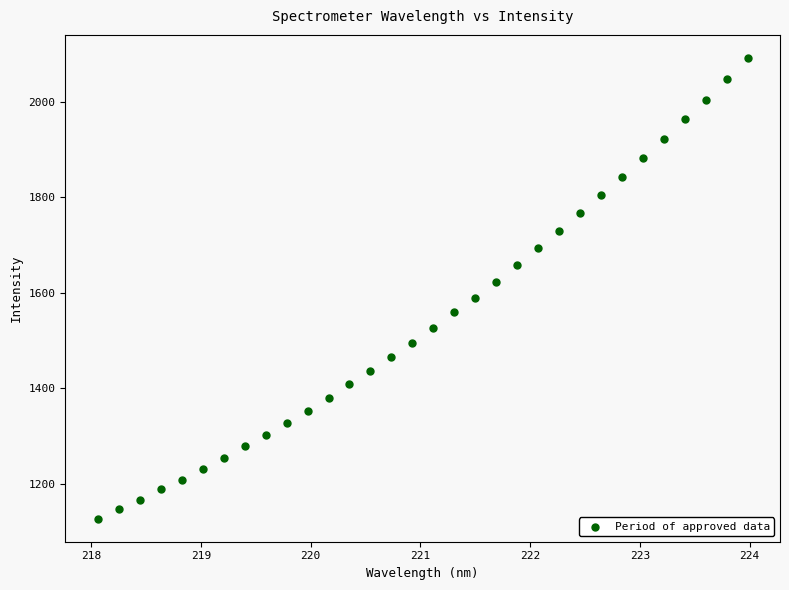

What is the range of Y values (max minus min)?

964.6